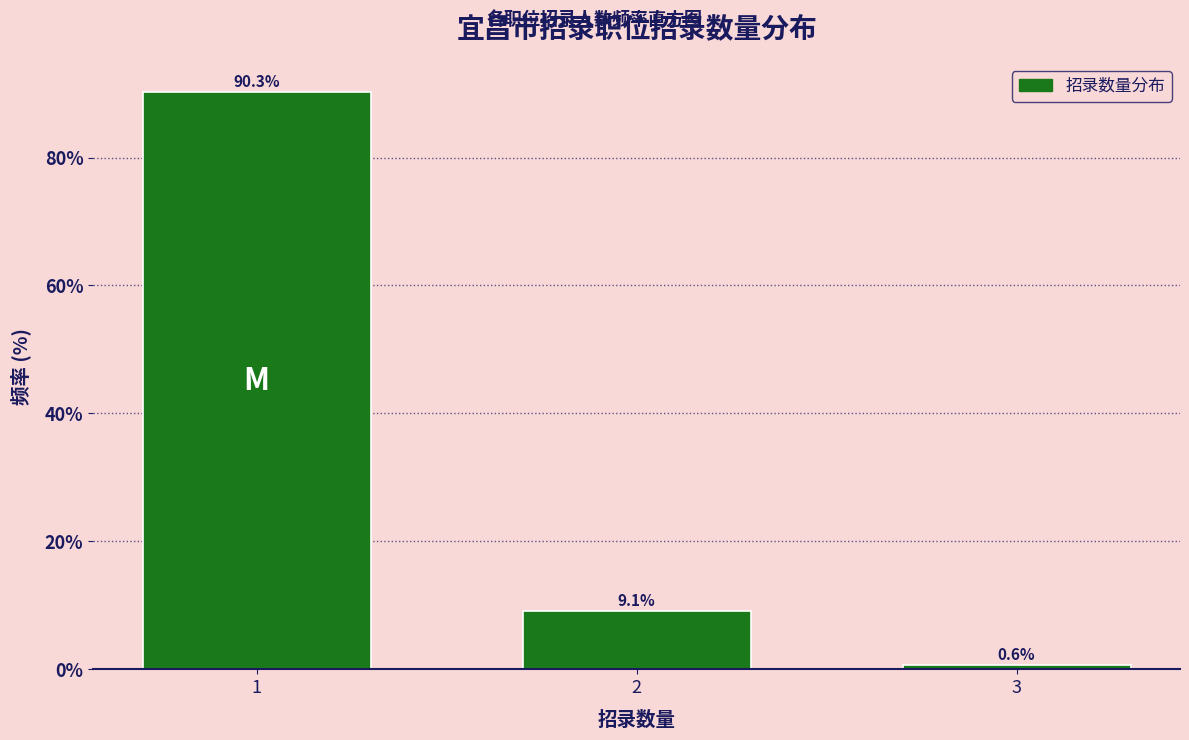

Reading left to right, extract all data points from this chart.

90.3	9.1	0.6